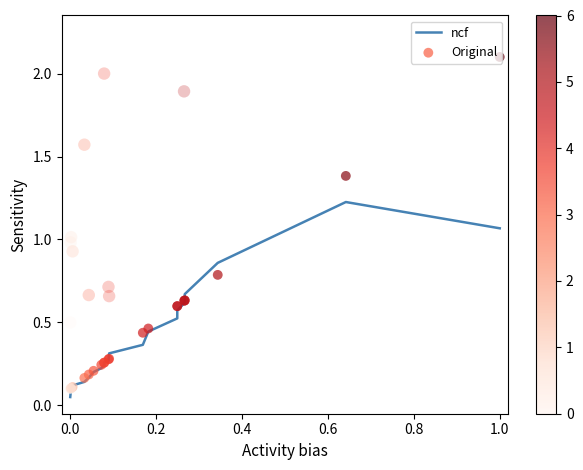

Which series has the largest total across all categories?

Original